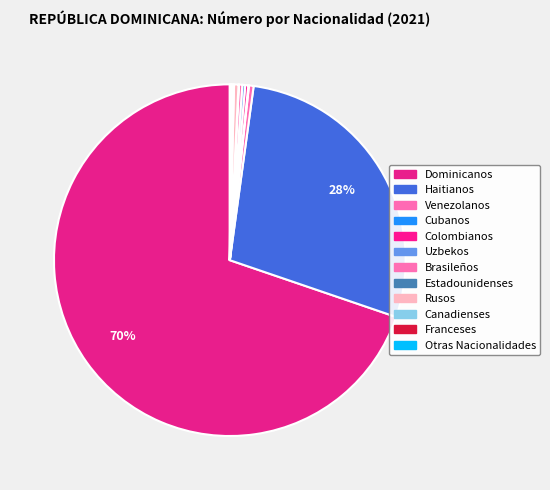

Rank the categories by value from highest to lowest.

Dominicanos, Haitianos, Venezolanos, Rusos, Brasileños, Colombianos, Uzbekos, Canadienses, Franceses, Otras Nacionalidades, Cubanos, Estadounidenses